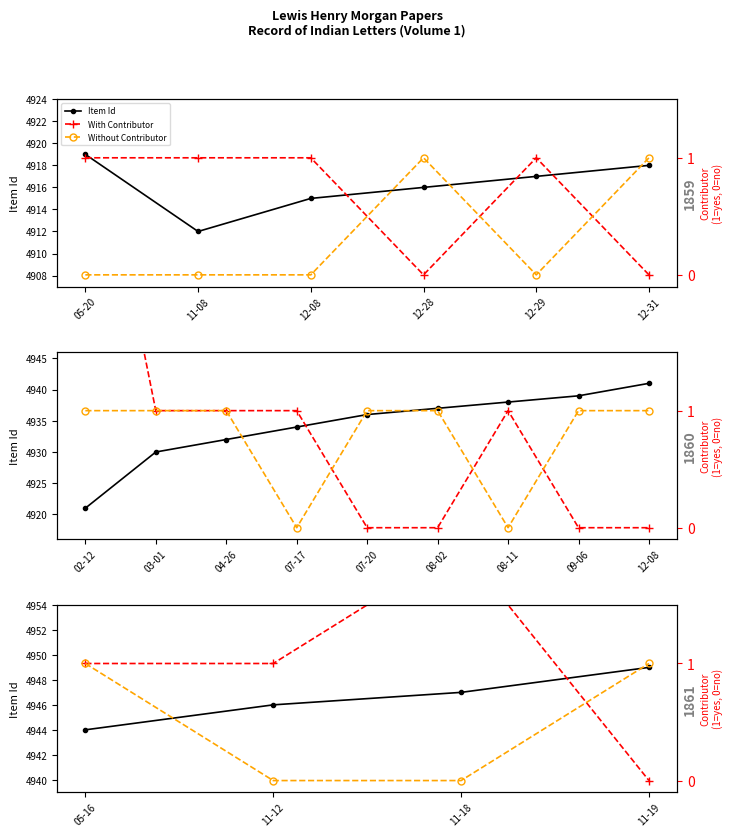

How many times do Without Contributor and With Contributor cross each other?

1